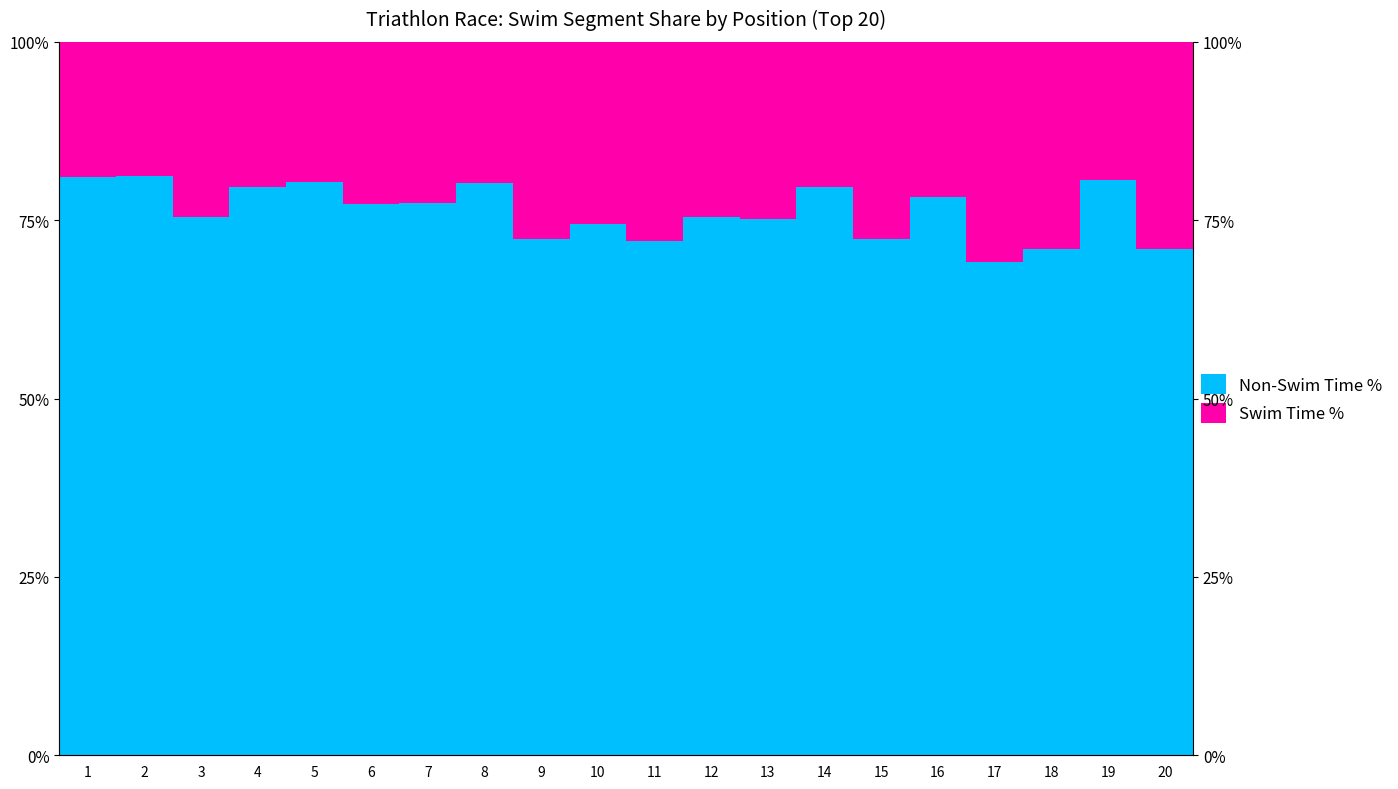

Rank the series by their maximum value, from highest to lowest.

Non-Swim Time %, Swim Time %